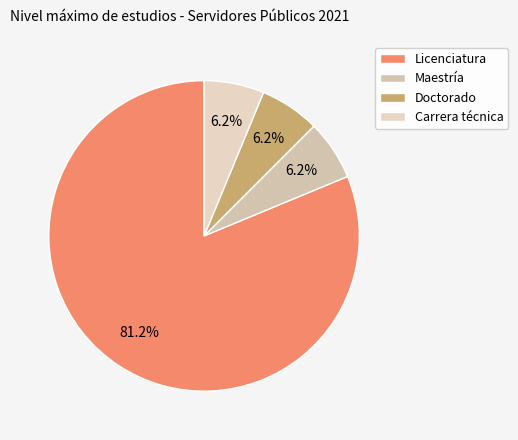

To the nearest percent, what is the combined percentage of Carrera técnica and Maestría?

12%